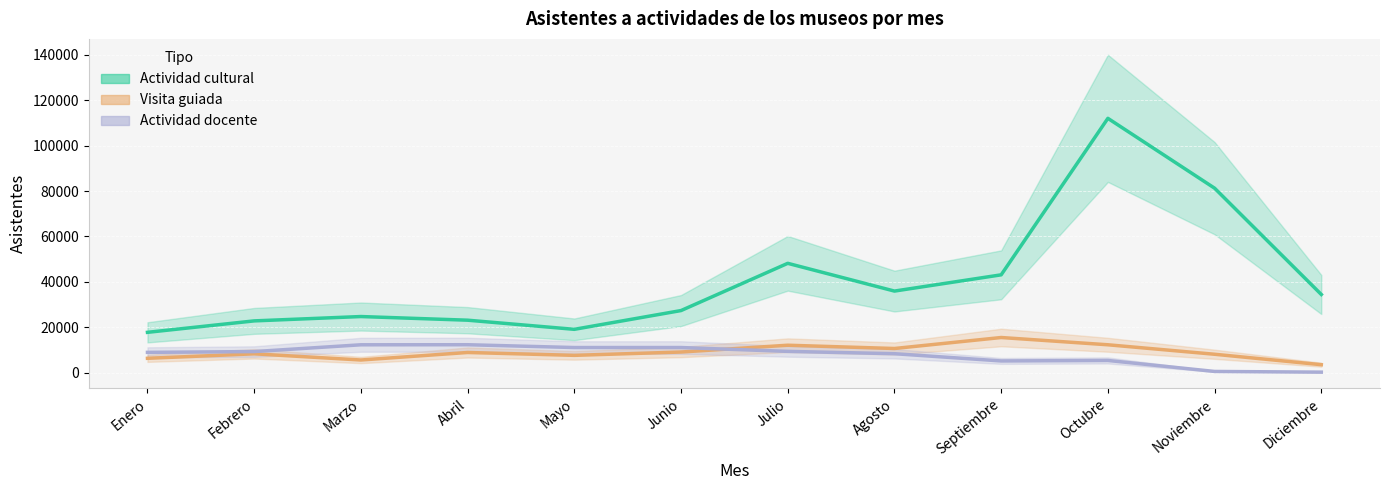

True or false: Visita guiada and Actividad cultural intersect in this chart.

False